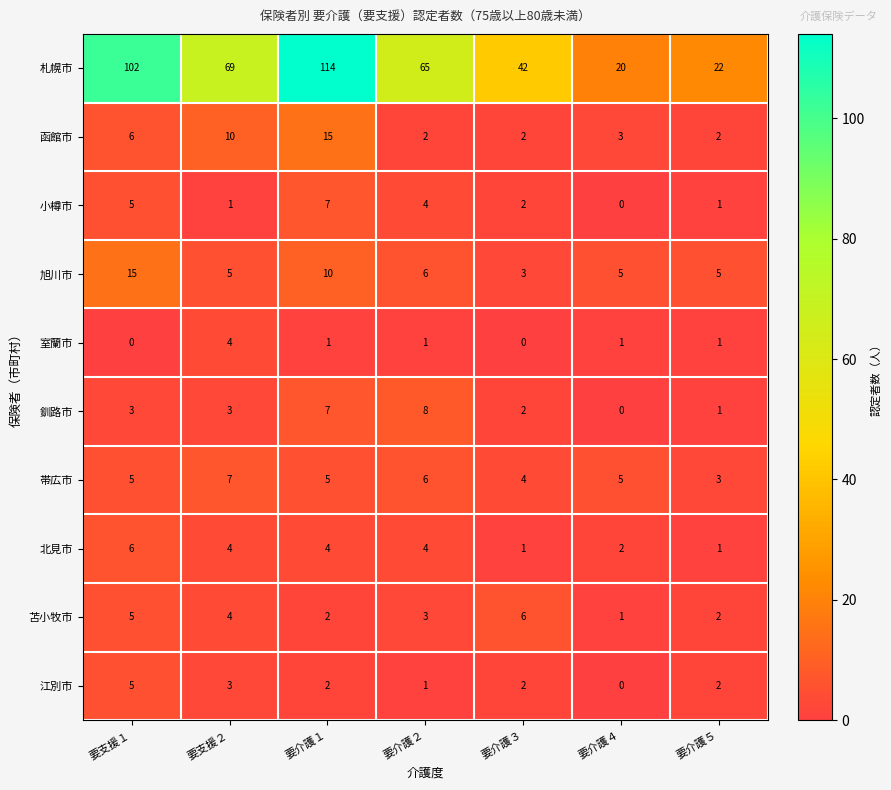

What is the average value of the 釧路市 series?

3